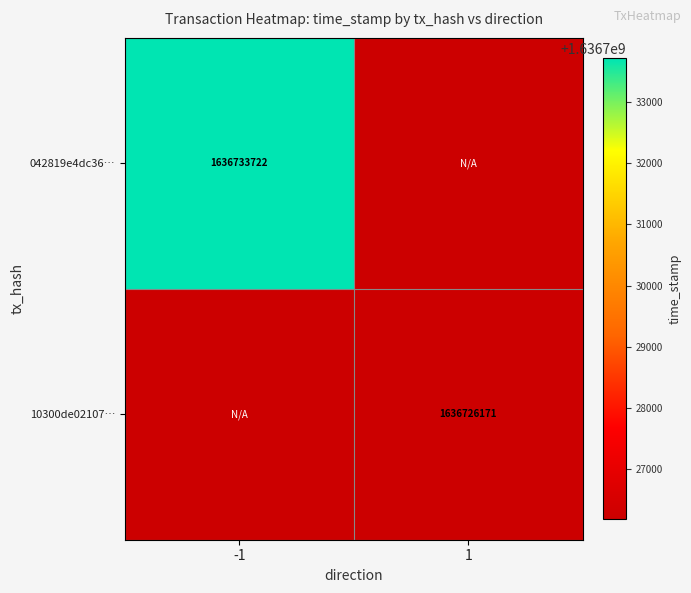

At which category is the sum across all series the highest?

-1